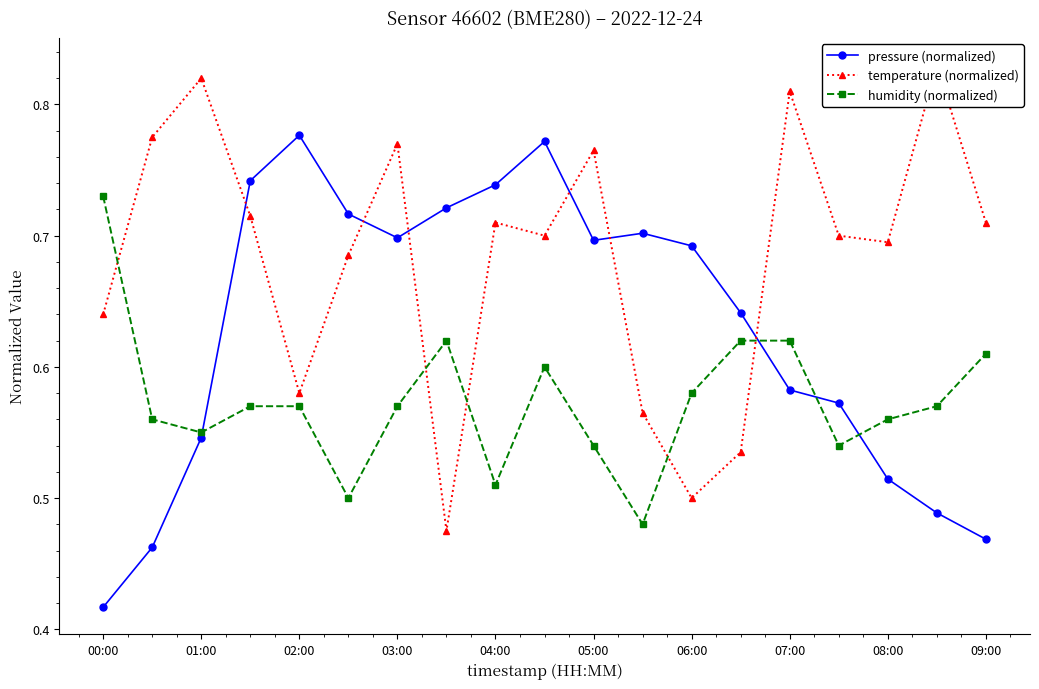

Reading right to left, extract all data points from this chart.

pressure (normalized): 0.5	0.5	0.5	0.6	0.6	0.6	0.7	0.7	0.7	0.8	0.7	0.7	0.7	0.7	0.8	0.7	0.5	0.5	0.4
temperature (normalized): 0.7	0.8	0.7	0.7	0.8	0.5	0.5	0.6	0.8	0.7	0.7	0.5	0.8	0.7	0.6	0.7	0.8	0.8	0.6
humidity (normalized): 0.6	0.6	0.6	0.5	0.6	0.6	0.6	0.5	0.5	0.6	0.5	0.6	0.6	0.5	0.6	0.6	0.6	0.6	0.7